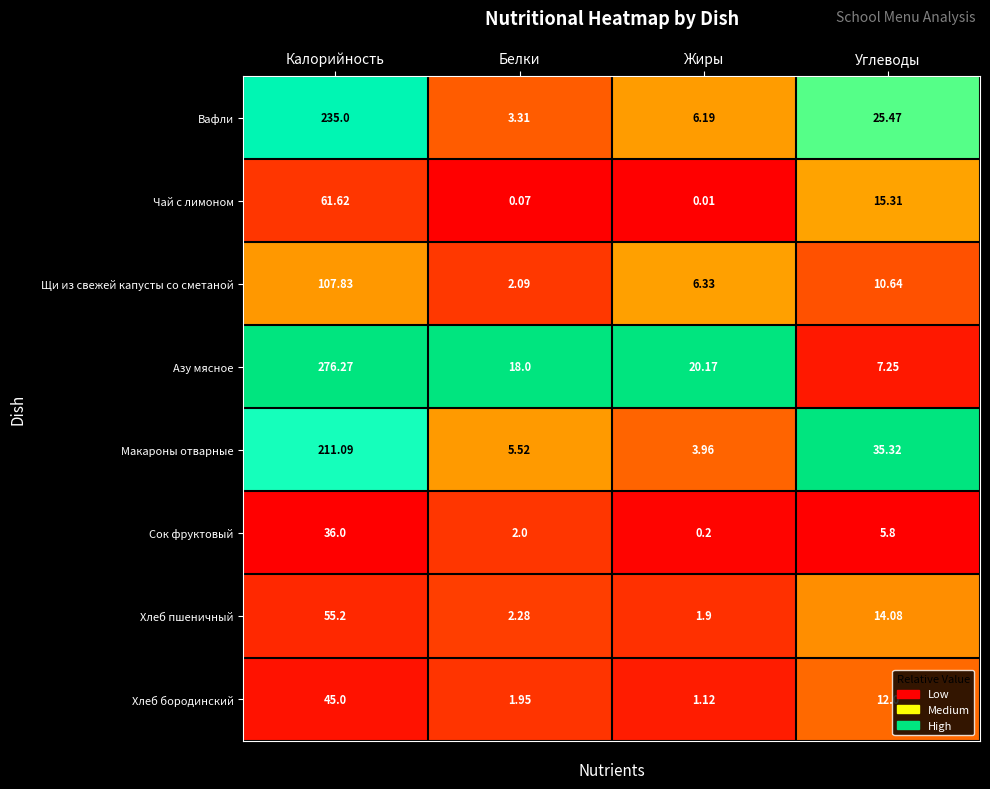

Which category has the lowest value across all series?

Жиры